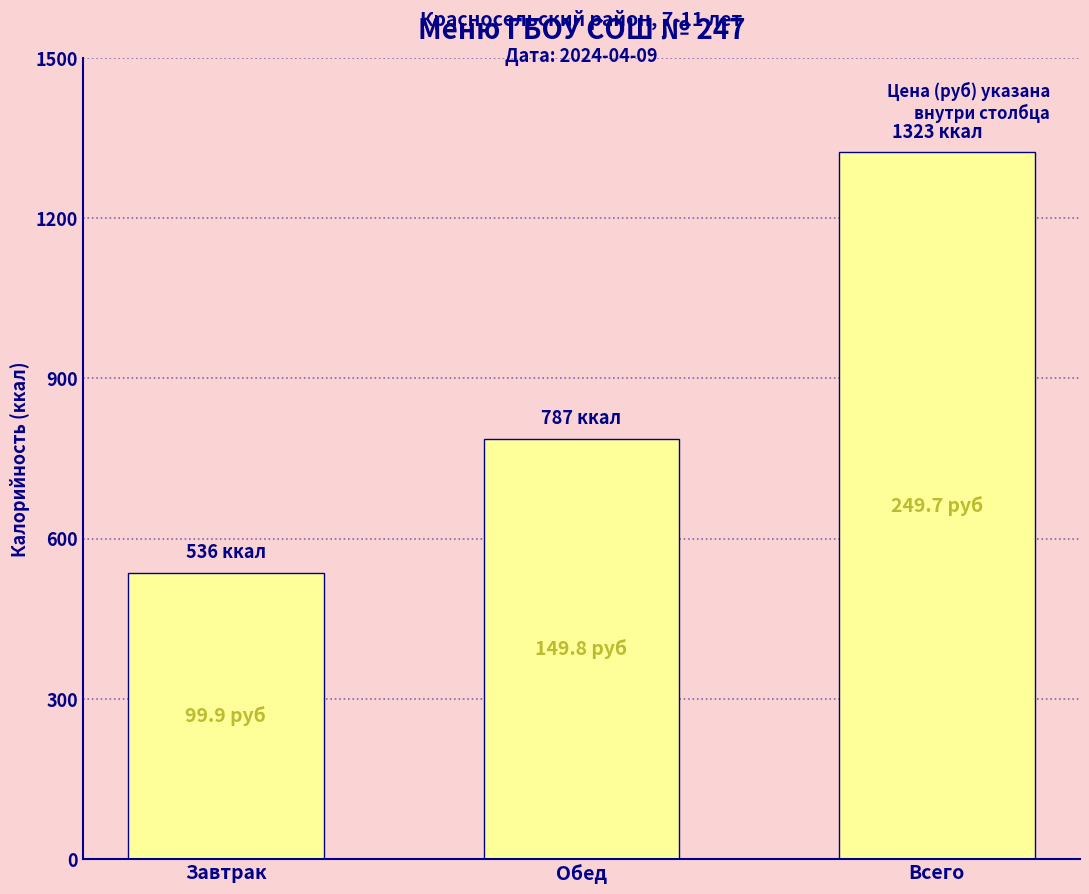

What is the sum of all values?

2646.9